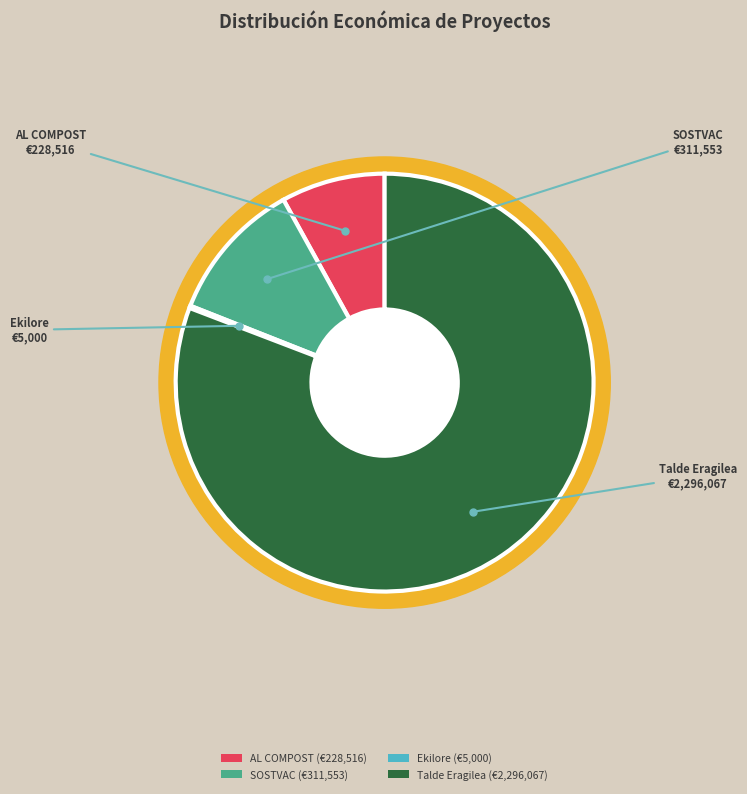

How much of the chart is everything except AL COMPOST?

92.0%